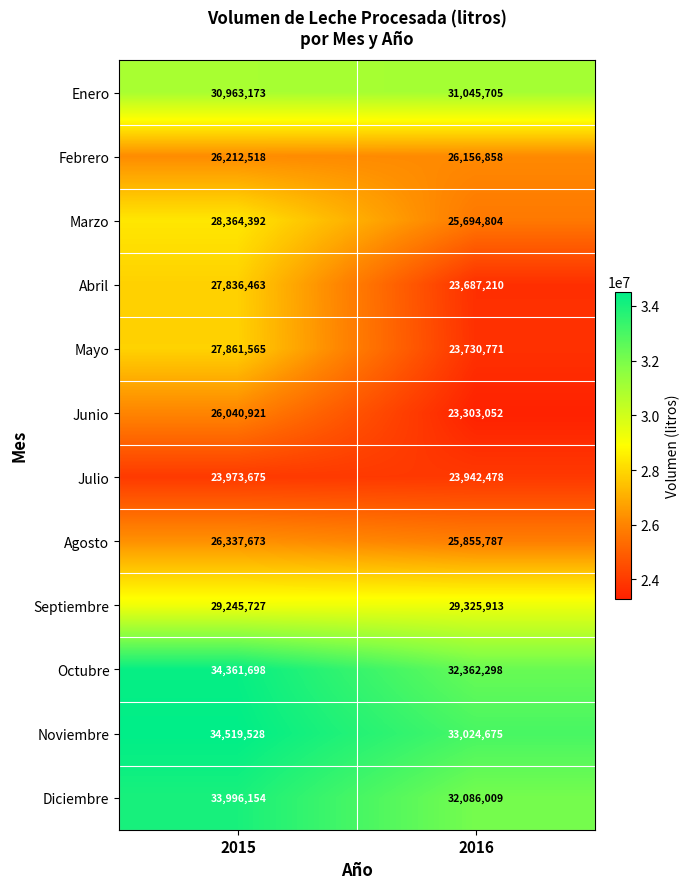

The value of Marzo at 2015 is 45044480. True or false?

False